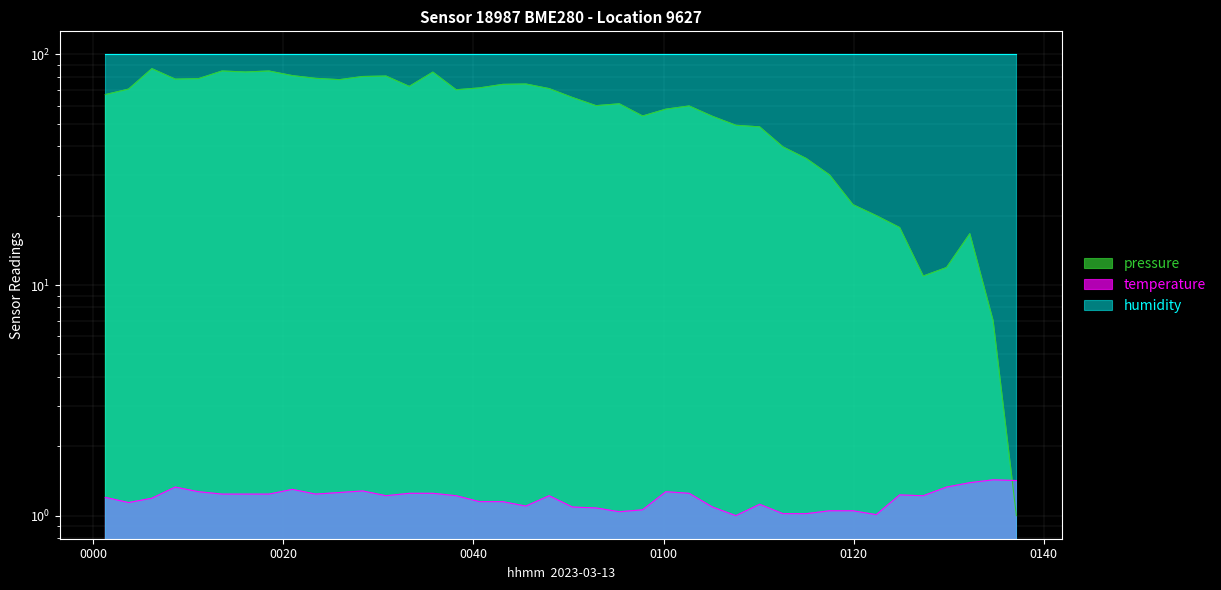

What is the sum of all temperature values?

47.7